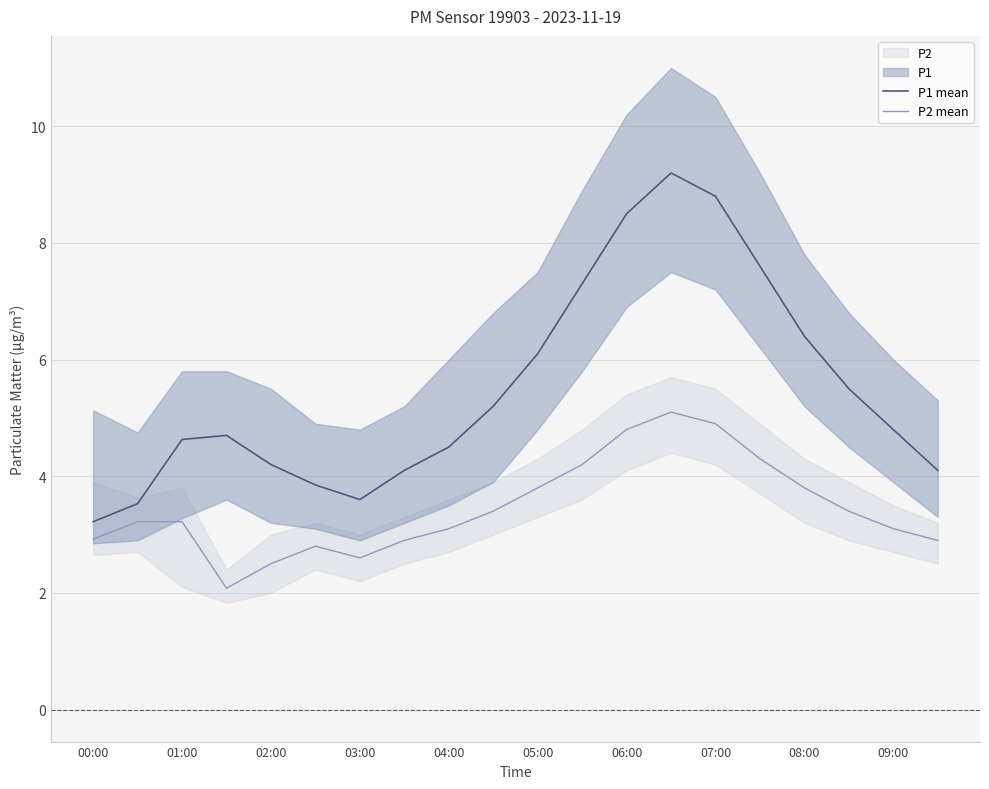

What is the highest value of the P2 mean series?

5.1